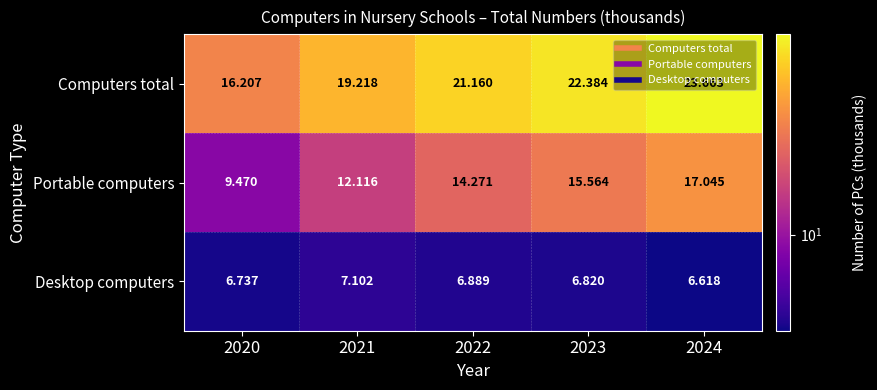

List the series in order of their overall mean, highest first.

Computers total, Portable computers, Desktop computers